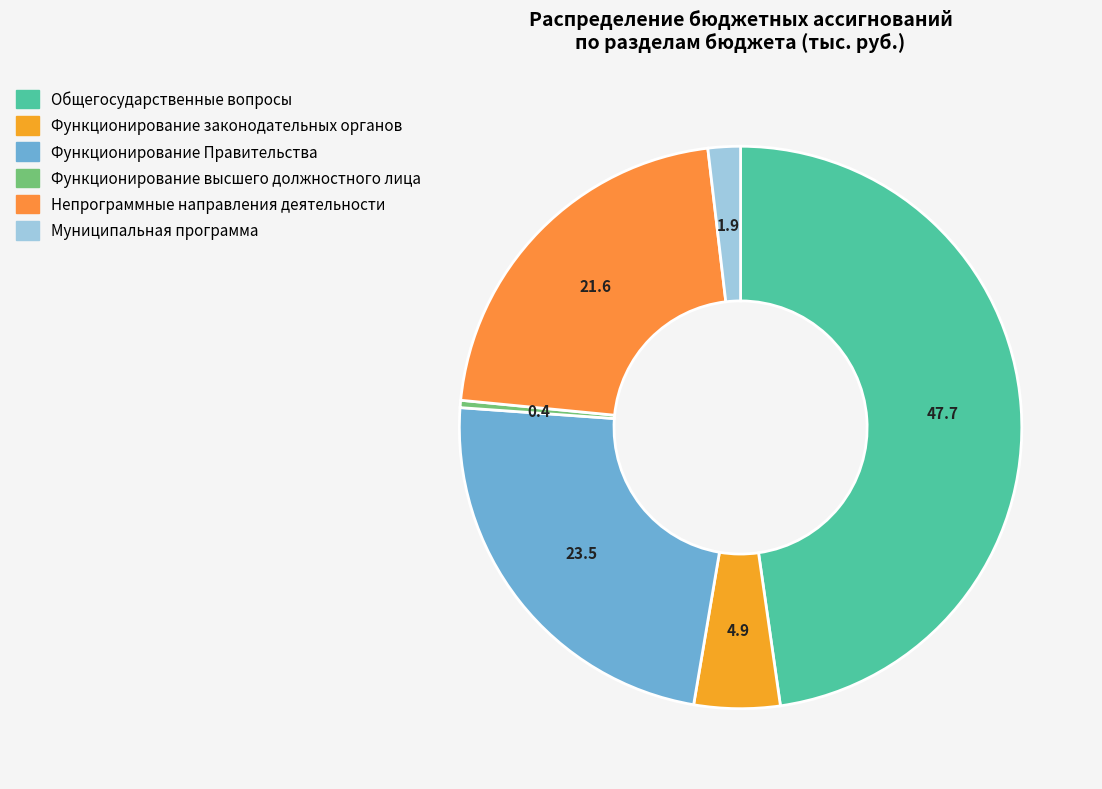

Rank the categories by value from lowest to highest.

Функционирование высшего должностного лица, Муниципальная программа, Функционирование законодательных органов, Непрограммные направления деятельности, Функционирование Правительства, Общегосударственные вопросы